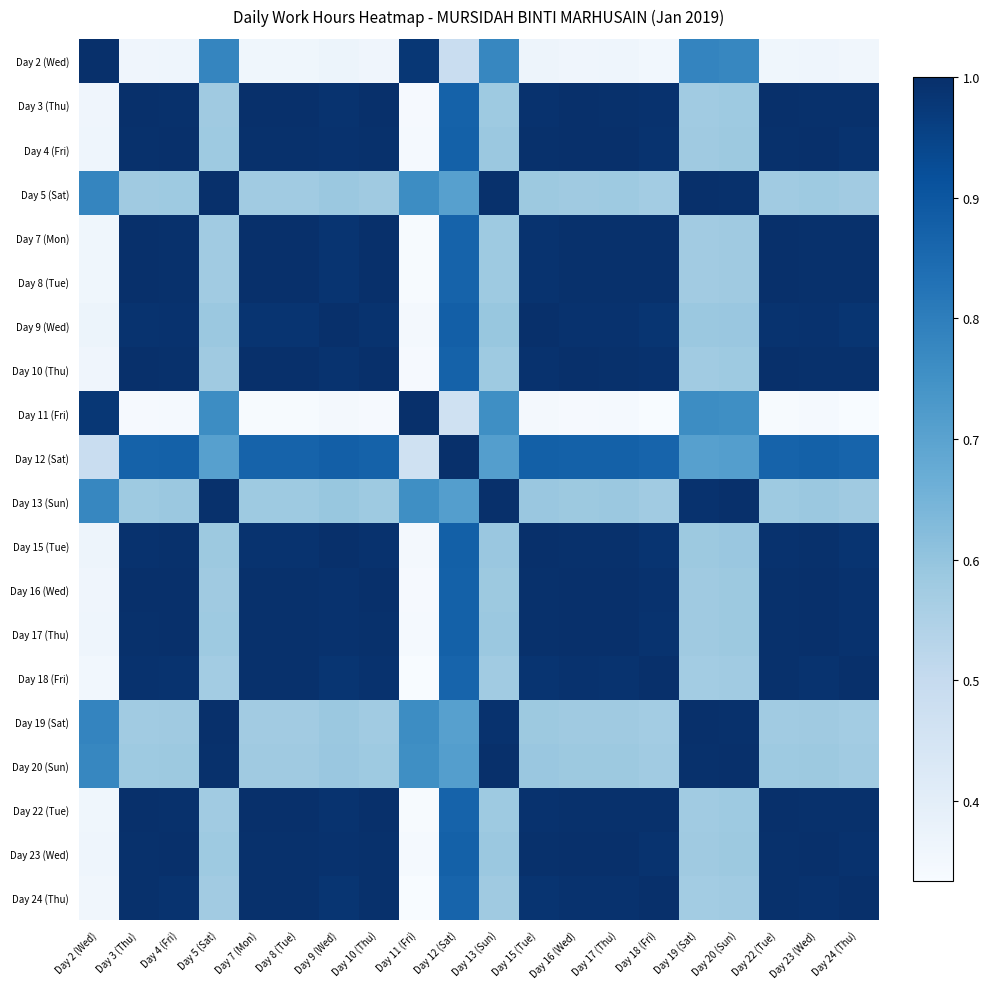

Between Day 19 (Sat) and Day 12 (Sat), which is larger?

Day 19 (Sat)